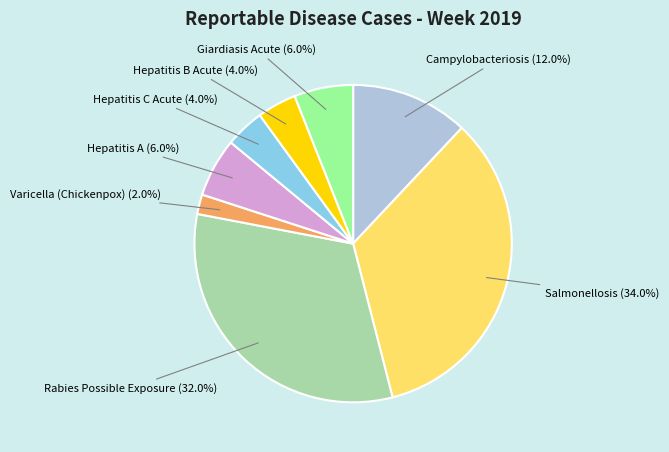

Is there a majority slice in this chart?

No